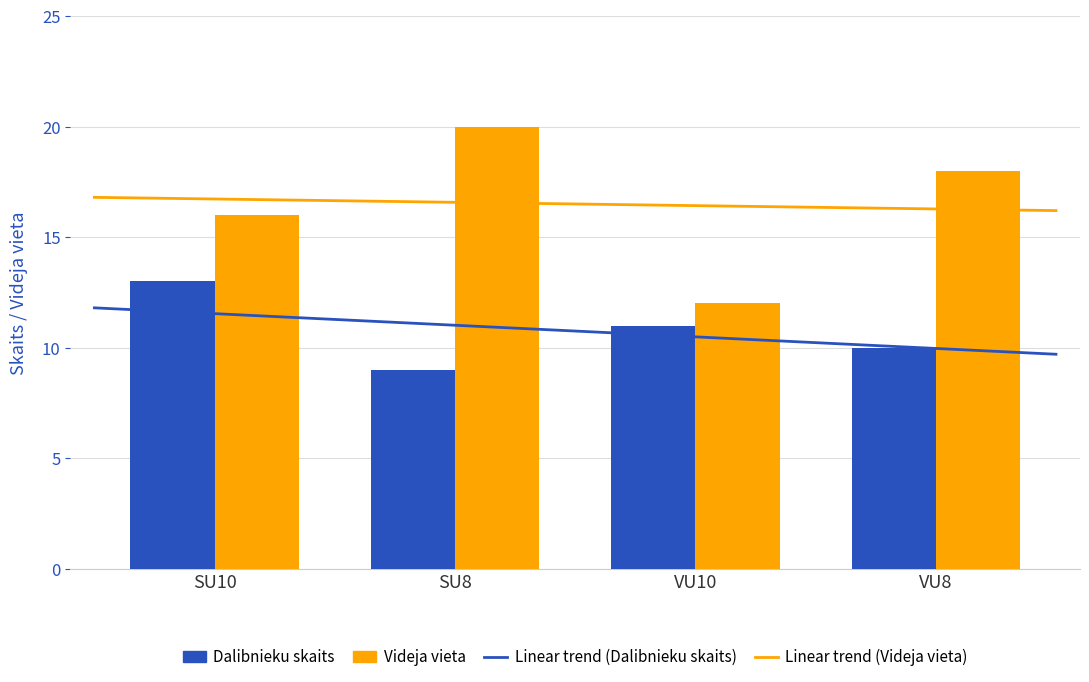

List the series in order of their overall mean, highest first.

Videja vieta, Dalibnieku skaits